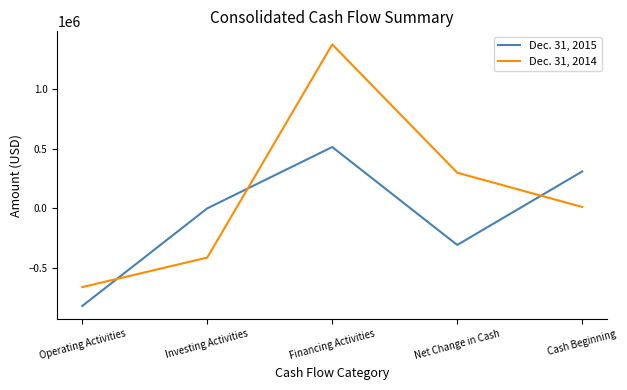

Which series has the largest total across all categories?

Dec. 31, 2014